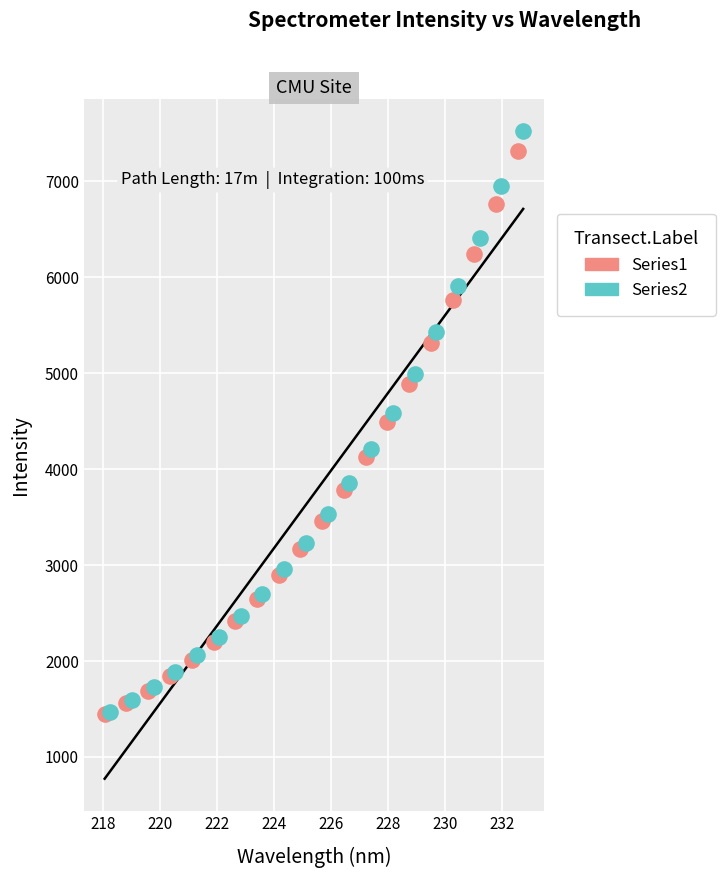

What are all the series names shown in the legend?

Series1, Series2